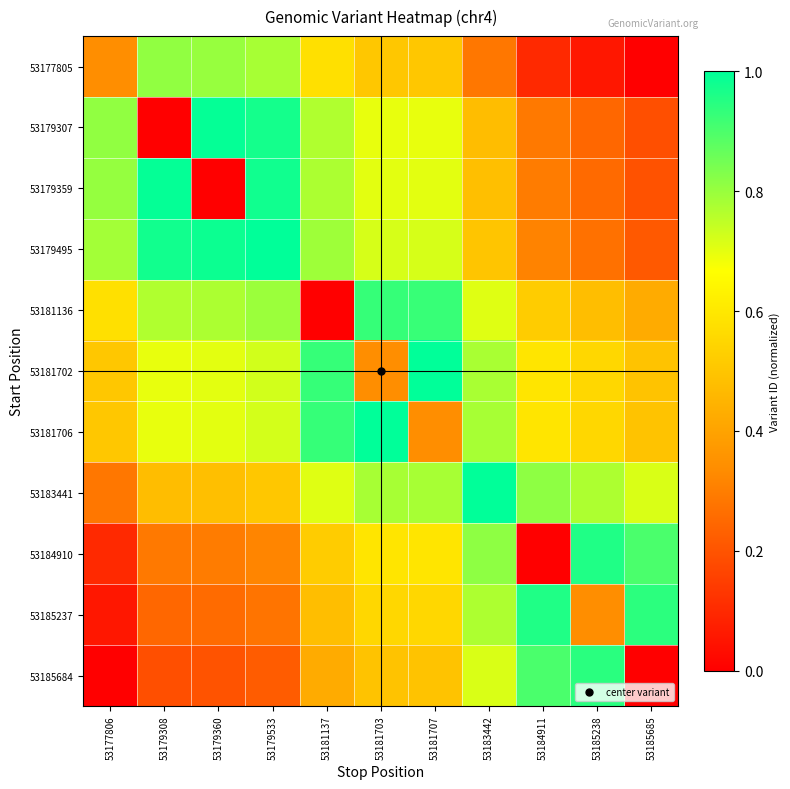

Reading left to right, list all the values displayed in this chart.

53177805: 53177806=0.3	53179308=0.8	53179360=0.8	53179533=0.8	53181137=0.6	53181703=0.5	53181707=0.5	53183442=0.3	53184911=0.1	53185238=0.1	53185685=-0.0
53179307: 53177806=0.8	53179308=0.0	53179360=1.0	53179533=1.0	53181137=0.8	53181703=0.7	53181707=0.7	53183442=0.5	53184911=0.3	53185238=0.2	53185685=0.2
53179359: 53177806=0.8	53179308=1.0	53179360=0.0	53179533=1.0	53181137=0.8	53181703=0.7	53181707=0.7	53183442=0.5	53184911=0.3	53185238=0.3	53185685=0.2
53179495: 53177806=0.8	53179308=1.0	53179360=1.0	53179533=1.0	53181137=0.8	53181703=0.7	53181707=0.7	53183442=0.5	53184911=0.3	53185238=0.3	53185685=0.2
53181136: 53177806=0.6	53179308=0.8	53179360=0.8	53179533=0.8	53181137=0.0	53181703=0.9	53181707=0.9	53183442=0.7	53184911=0.5	53185238=0.5	53185685=0.4
53181702: 53177806=0.5	53179308=0.7	53179360=0.7	53179533=0.7	53181137=0.9	53181703=0.3	53181707=1.0	53183442=0.8	53184911=0.6	53185238=0.6	53185685=0.5
53181706: 53177806=0.5	53179308=0.7	53179360=0.7	53179533=0.7	53181137=0.9	53181703=1.0	53181707=0.3	53183442=0.8	53184911=0.6	53185238=0.6	53185685=0.5
53183441: 53177806=0.3	53179308=0.5	53179360=0.5	53179533=0.5	53181137=0.7	53181703=0.8	53181707=0.8	53183442=1.0	53184911=0.8	53185238=0.8	53185685=0.7
53184910: 53177806=0.1	53179308=0.3	53179360=0.3	53179533=0.3	53181137=0.5	53181703=0.6	53181707=0.6	53183442=0.8	53184911=0.0	53185238=1.0	53185685=0.9
53185237: 53177806=0.1	53179308=0.2	53179360=0.3	53179533=0.3	53181137=0.5	53181703=0.6	53181707=0.6	53183442=0.8	53184911=1.0	53185238=0.3	53185685=0.9
53185684: 53177806=0.0	53179308=0.2	53179360=0.2	53179533=0.2	53181137=0.4	53181703=0.5	53181707=0.5	53183442=0.7	53184911=0.9	53185238=0.9	53185685=0.0